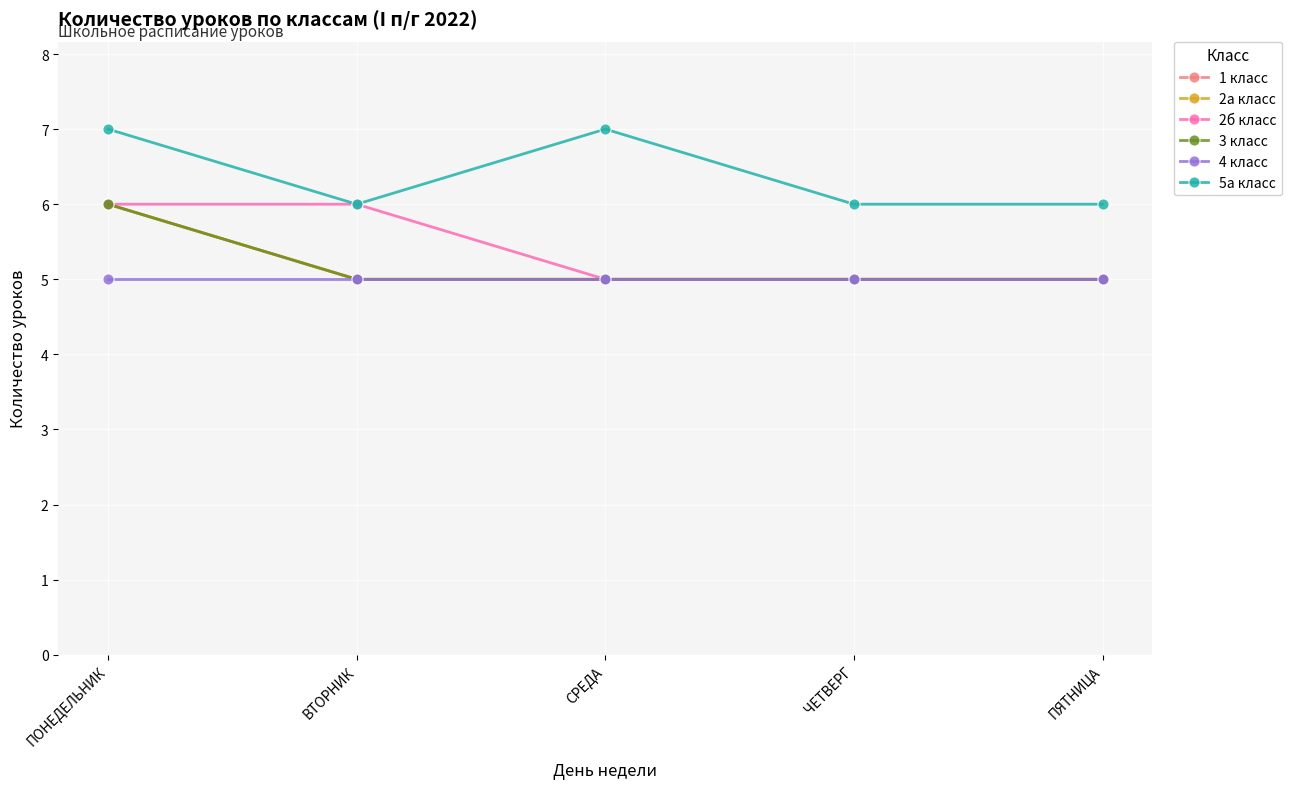

Is this an area chart (filled region under the line)?

No